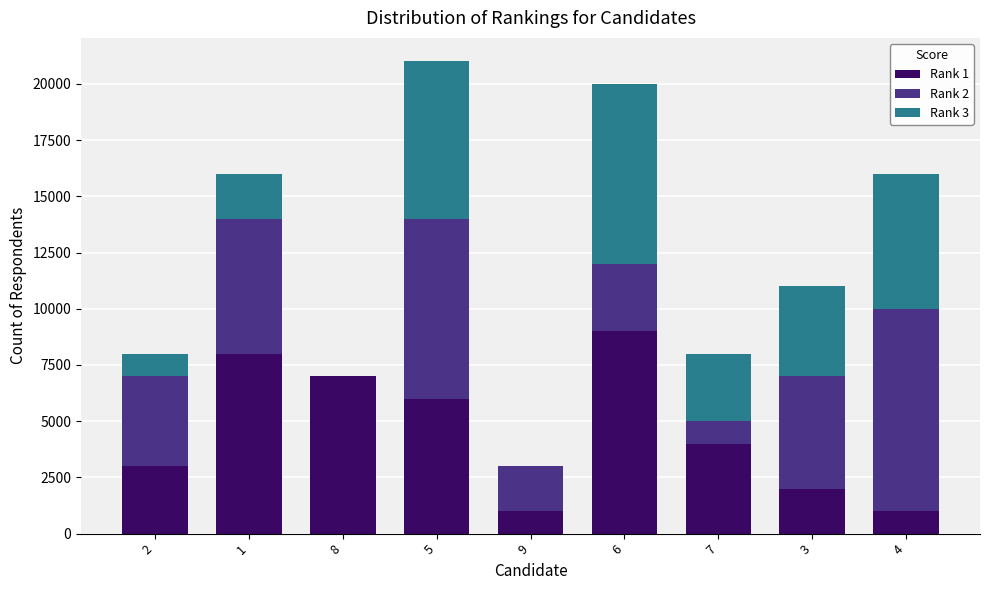

At which category is the sum across all series the highest?

5